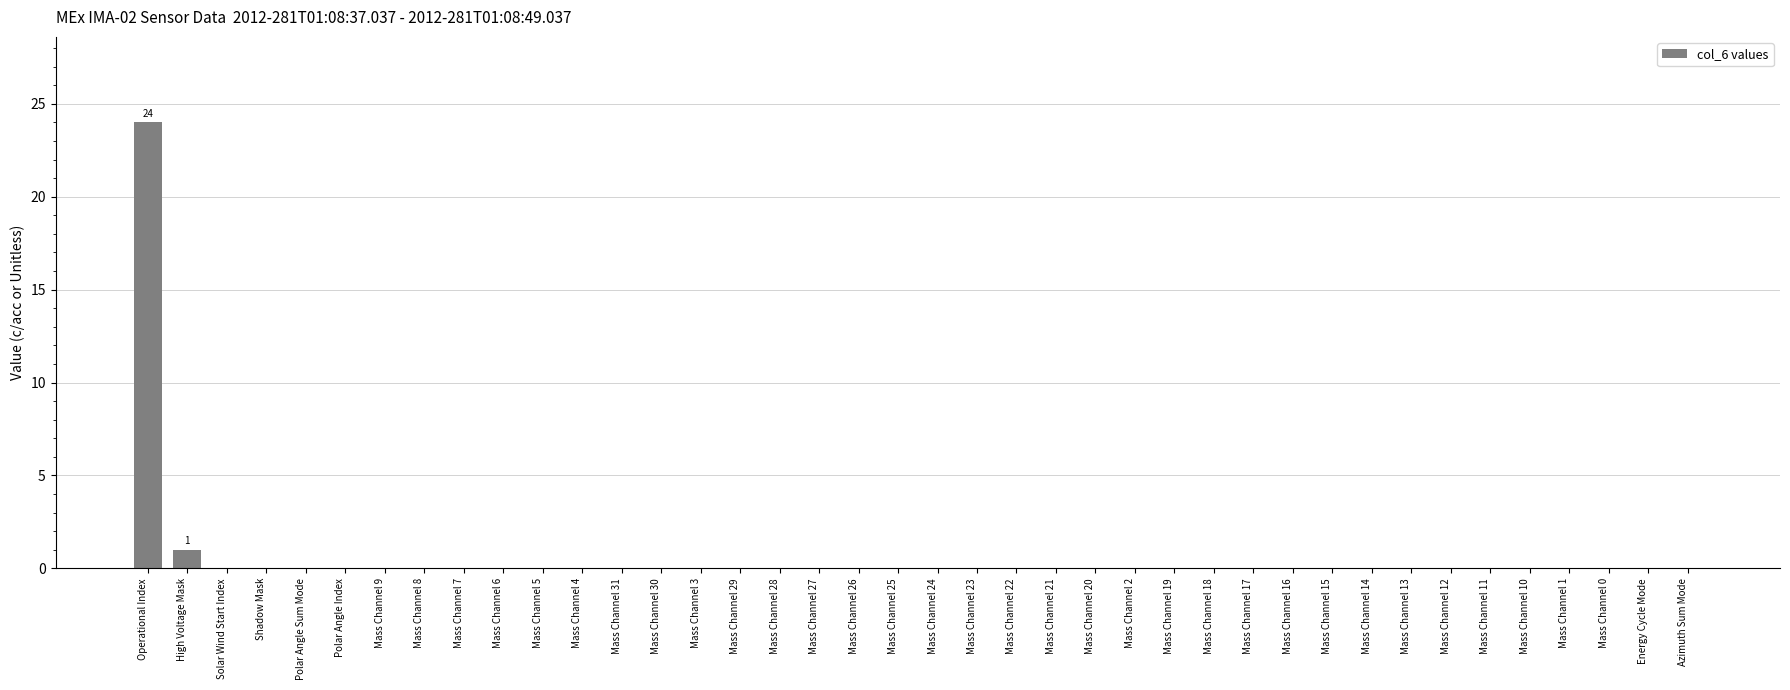

What is the sum of all values?

25